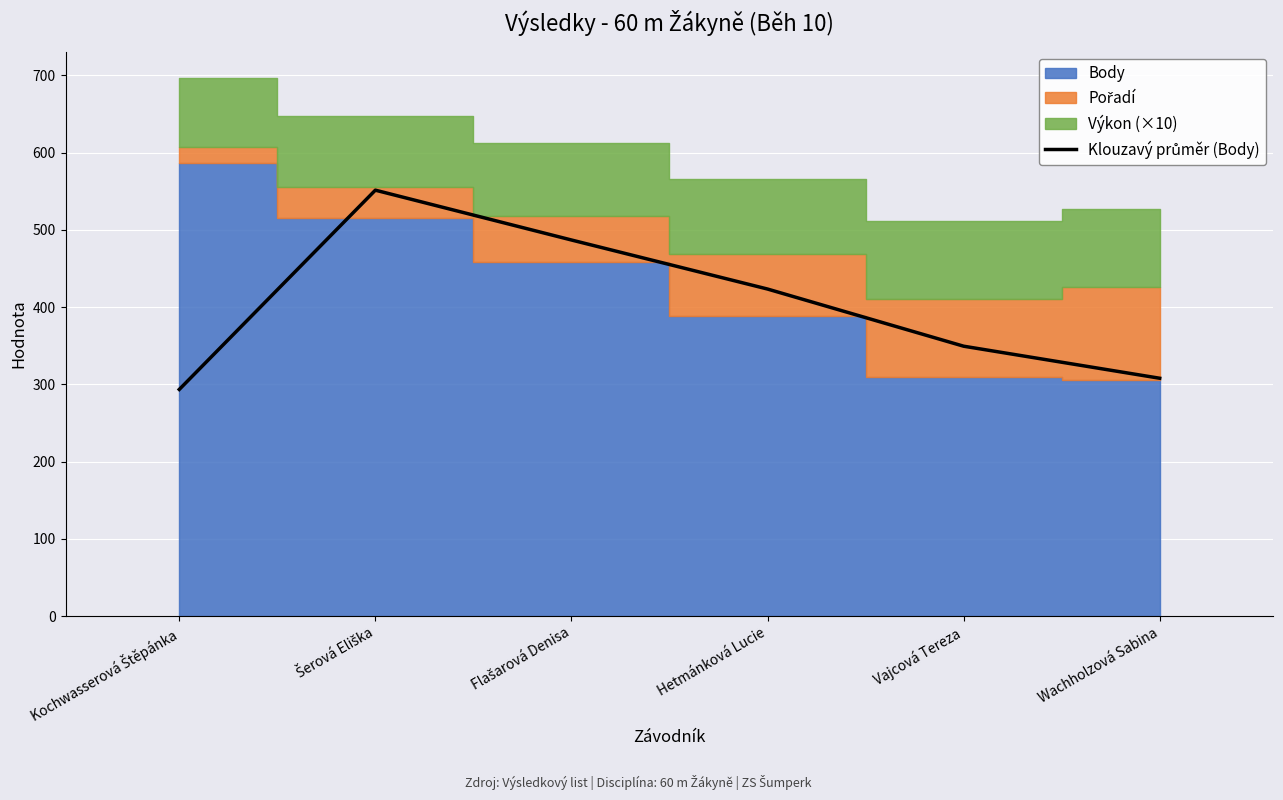

At which label does the data first exceed 423?

Šerová Eliška